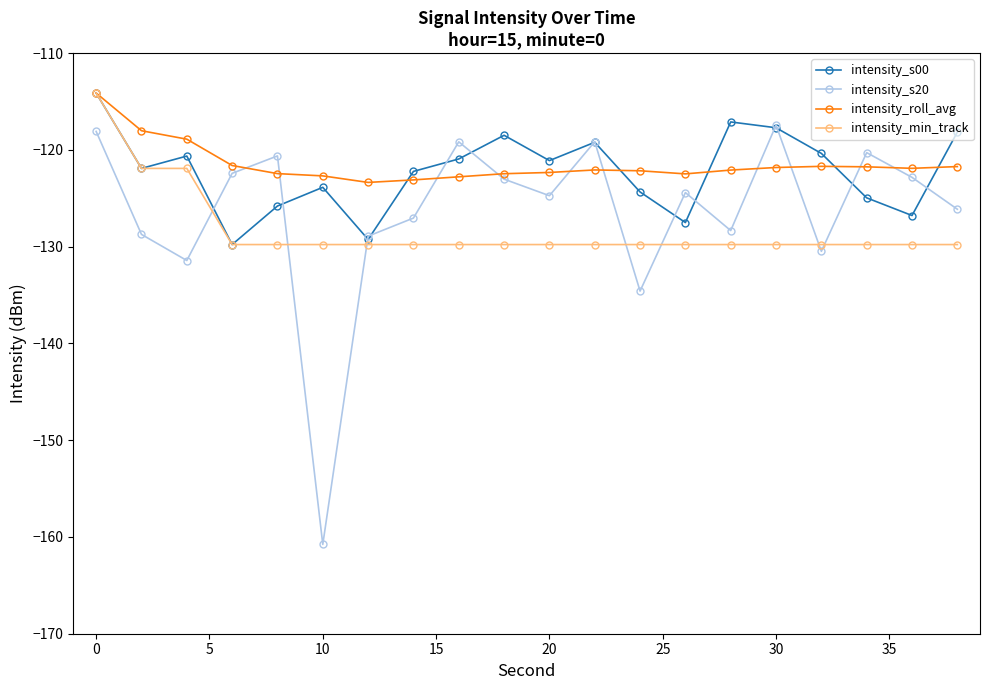

What is the highest value of the intensity_roll_avg series?

-114.1